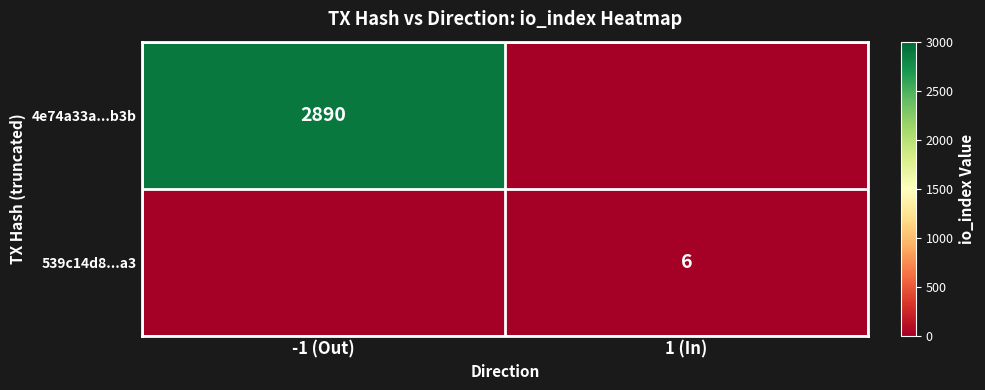

True or false: 4e74a33a...b3b has a value of 1179 at -1 (Out).

False